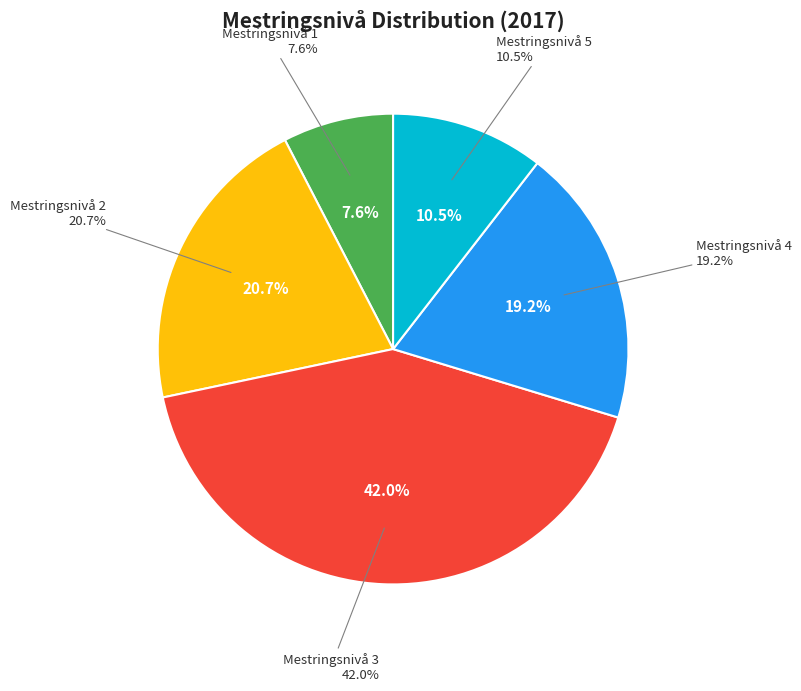

Approximately how many times larger is the value at Mestringsnivå 2 compared to Mestringsnivå 1?

2.7